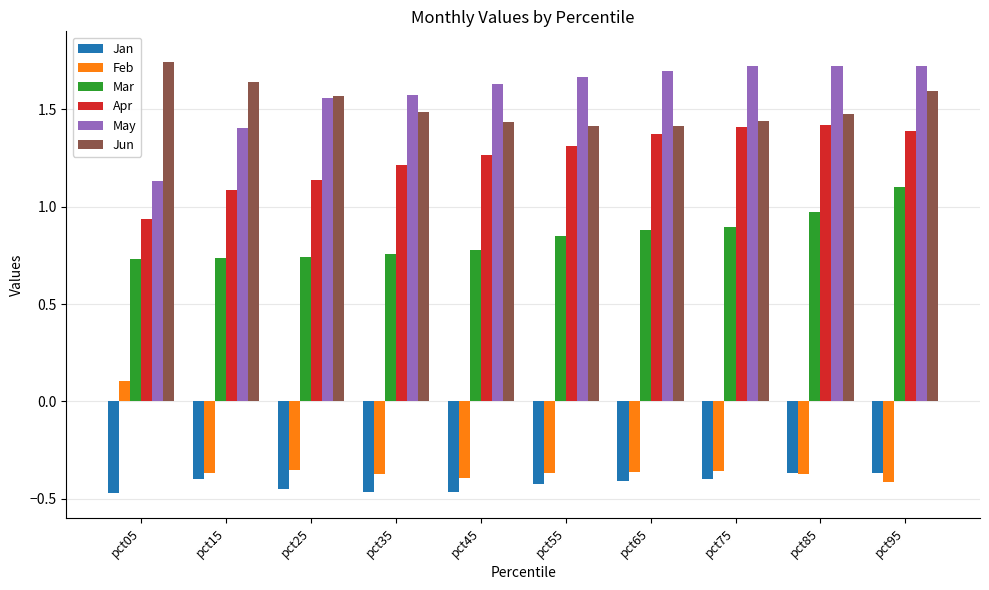

The May series shows 0.7 at pct15. True or false?

False